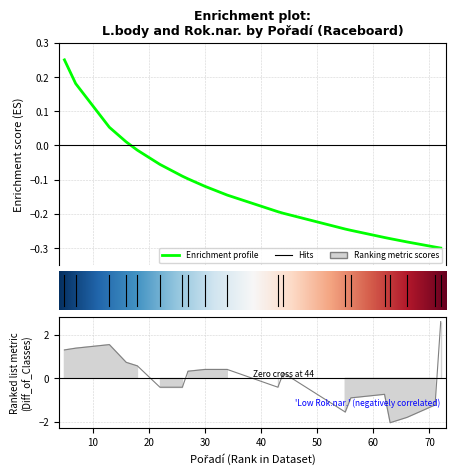

What is the difference between the highest and lowest values at 56?

0.7